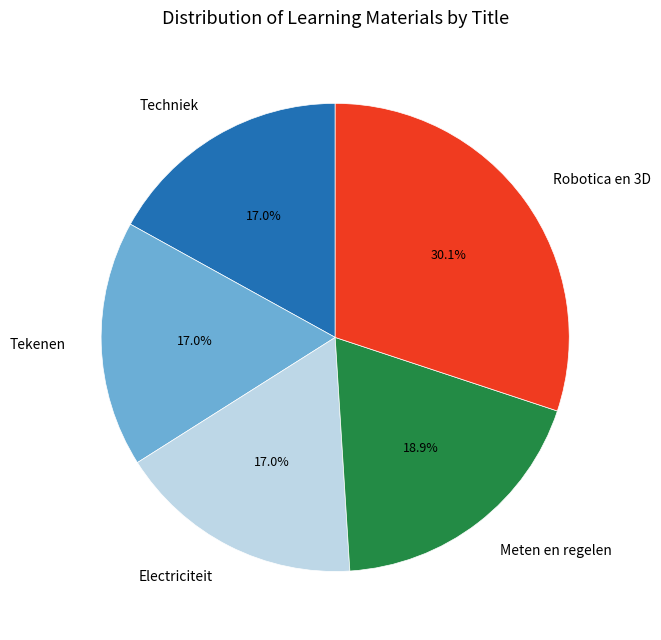

How many slices are in this pie chart?

5